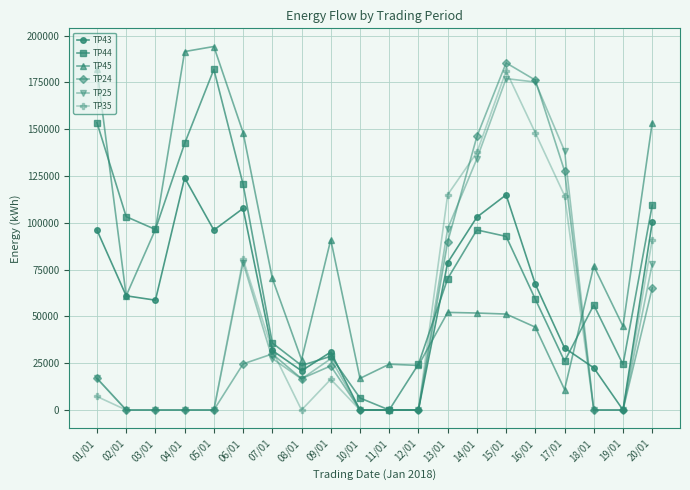

Which series ends up on top after the final intersection of TP45 and TP35?

TP45